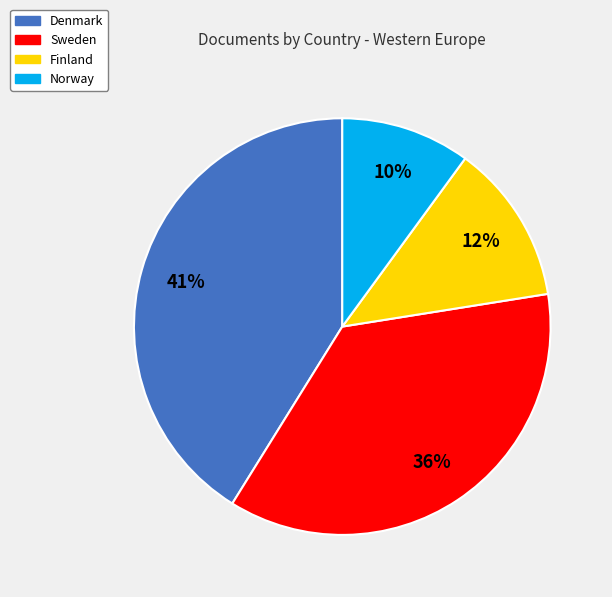

To the nearest percent, what is the difference between the largest and smallest slice percentages?

31%